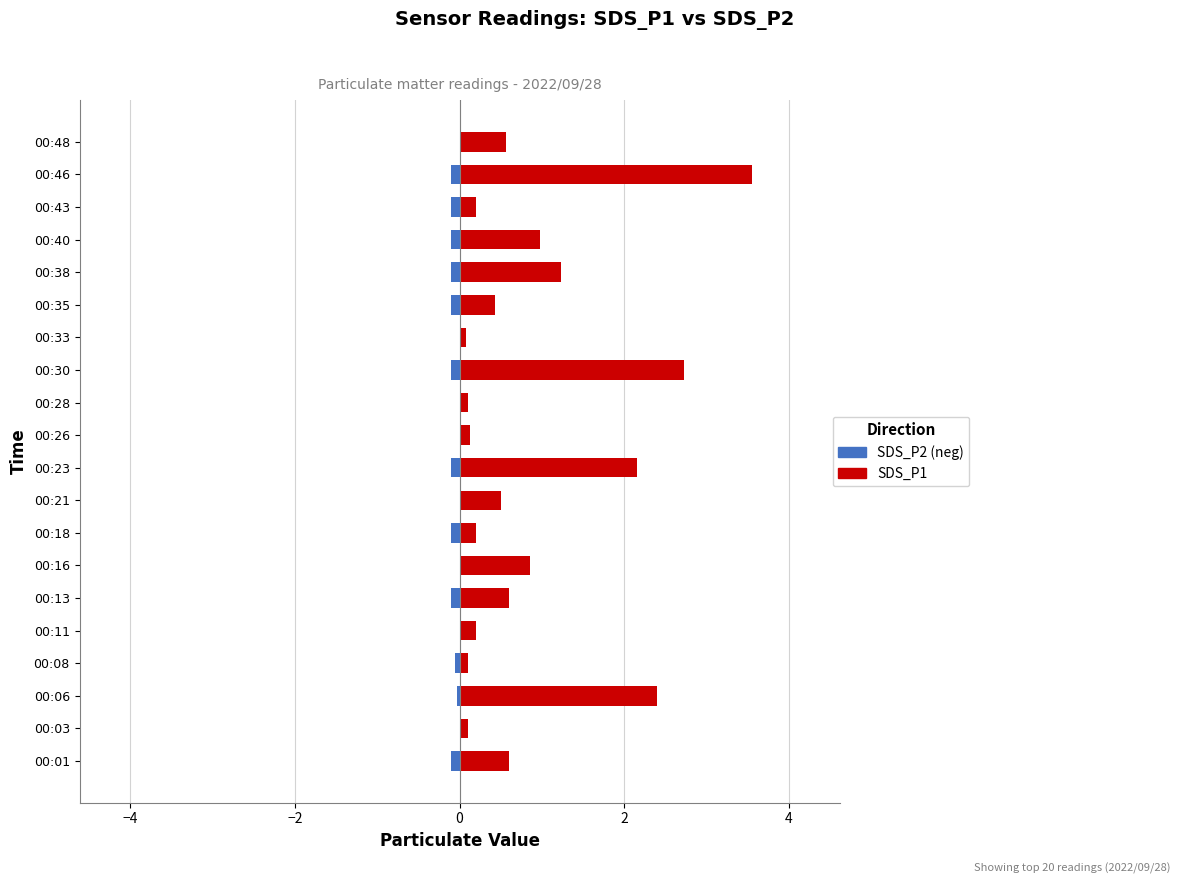

Is it true that SDS_P2 (neg) equals -0.1 at 00:13?

True